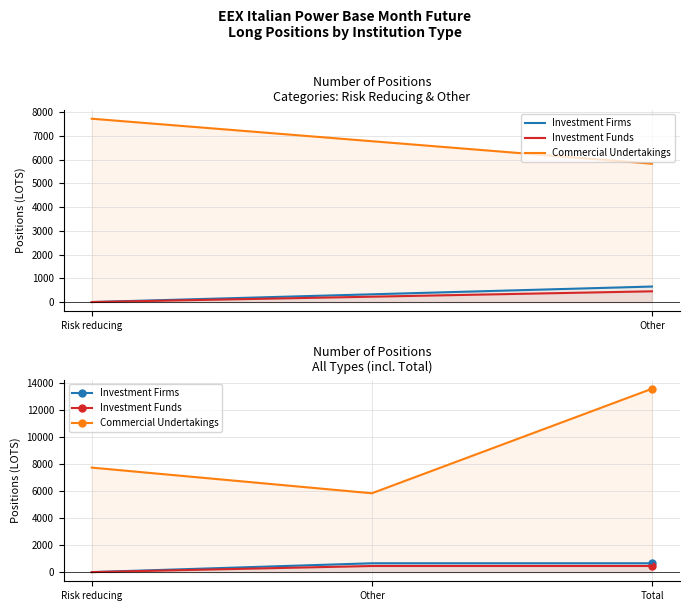

The Investment Funds series shows 143.3 at Risk reducing. True or false?

False